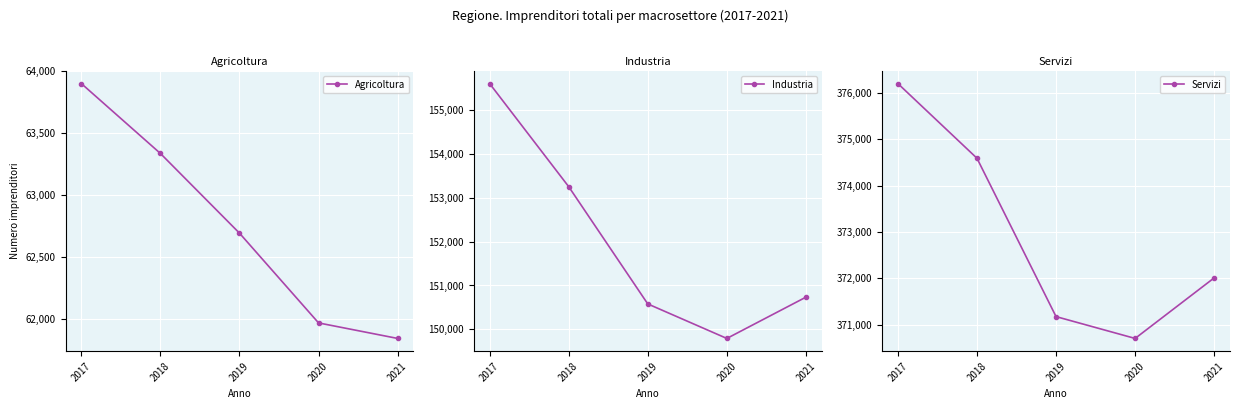

What is the approximate value of Servizi at 2020, to the nearest 100?

370700